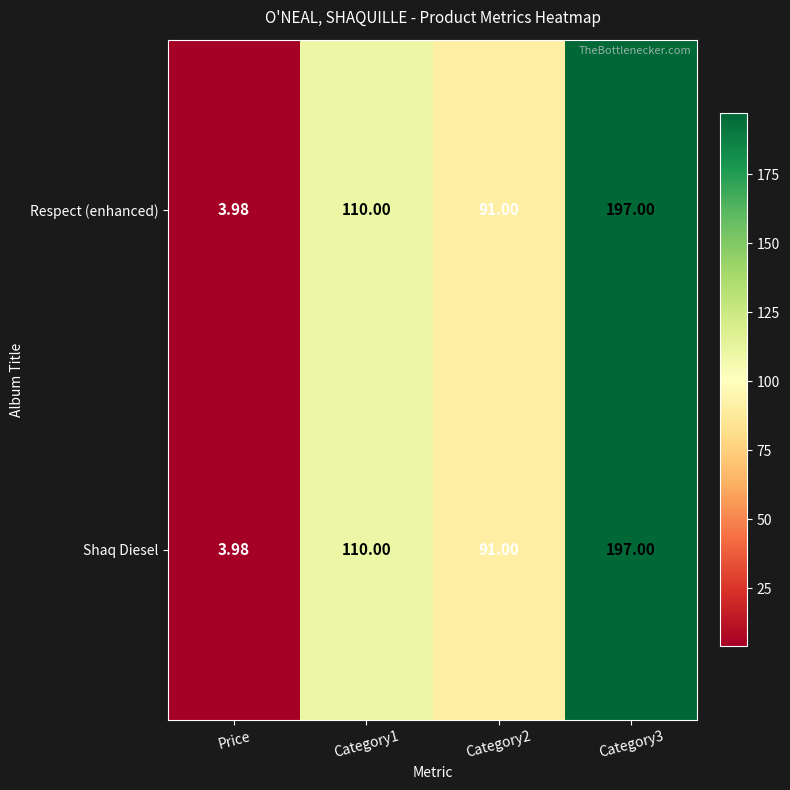

At which category does the chart reach its minimum across all series?

Price